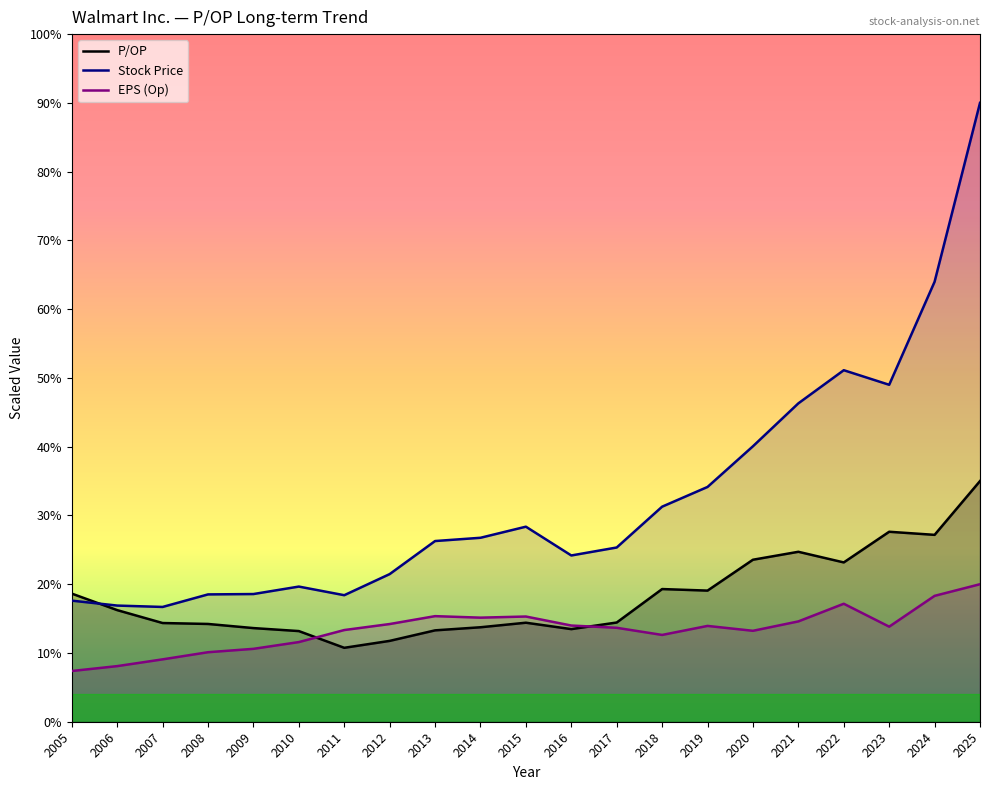

How many interior local peaks does the P/OP series have?

4